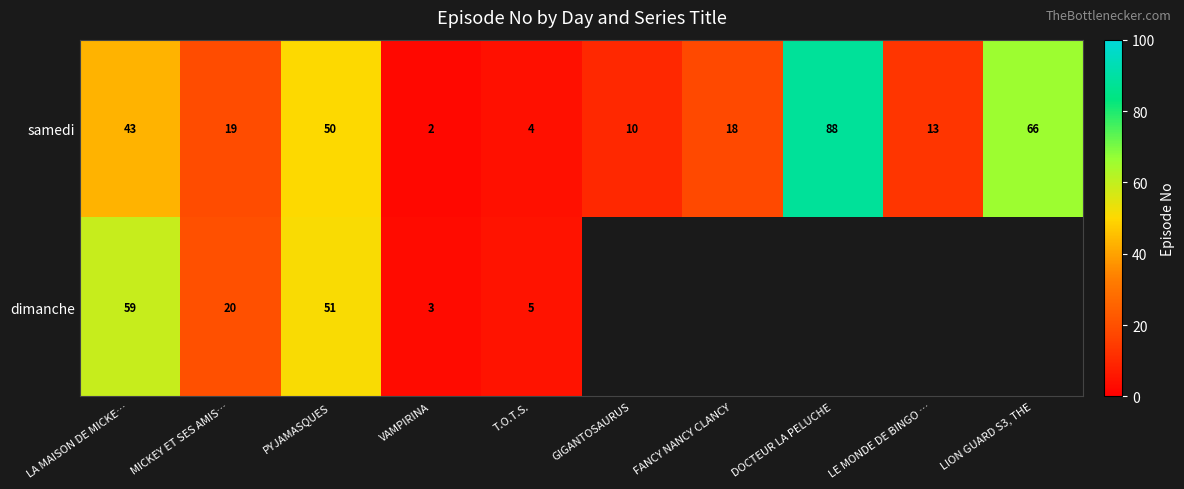

What is the average value of the samedi series?

31